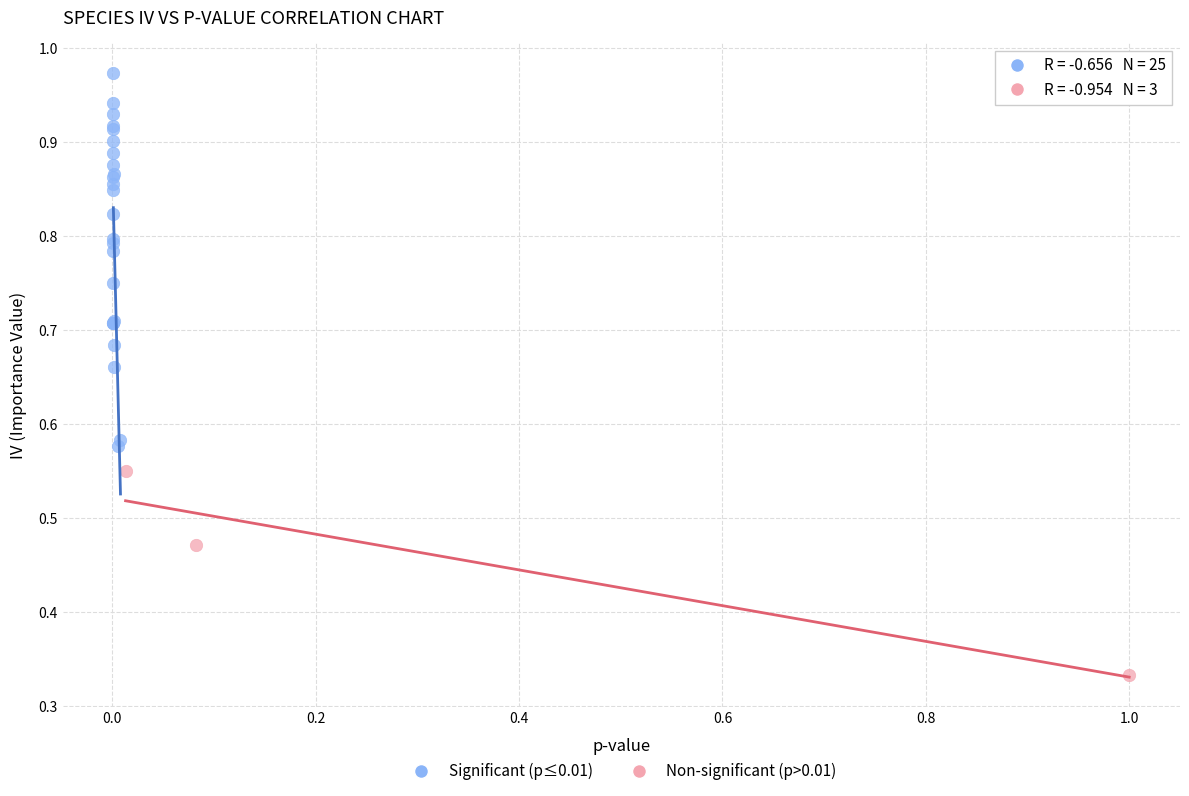

Which series contains the lowest Y value?

Non-significant (p>0.01)